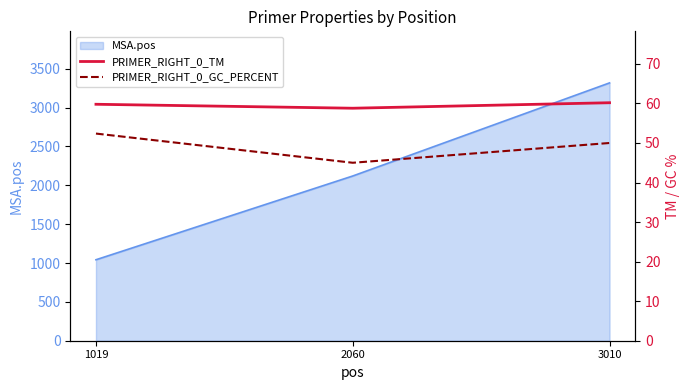

Is it true that PRIMER_RIGHT_0_GC_PERCENT equals 52.4 at 1019?

True